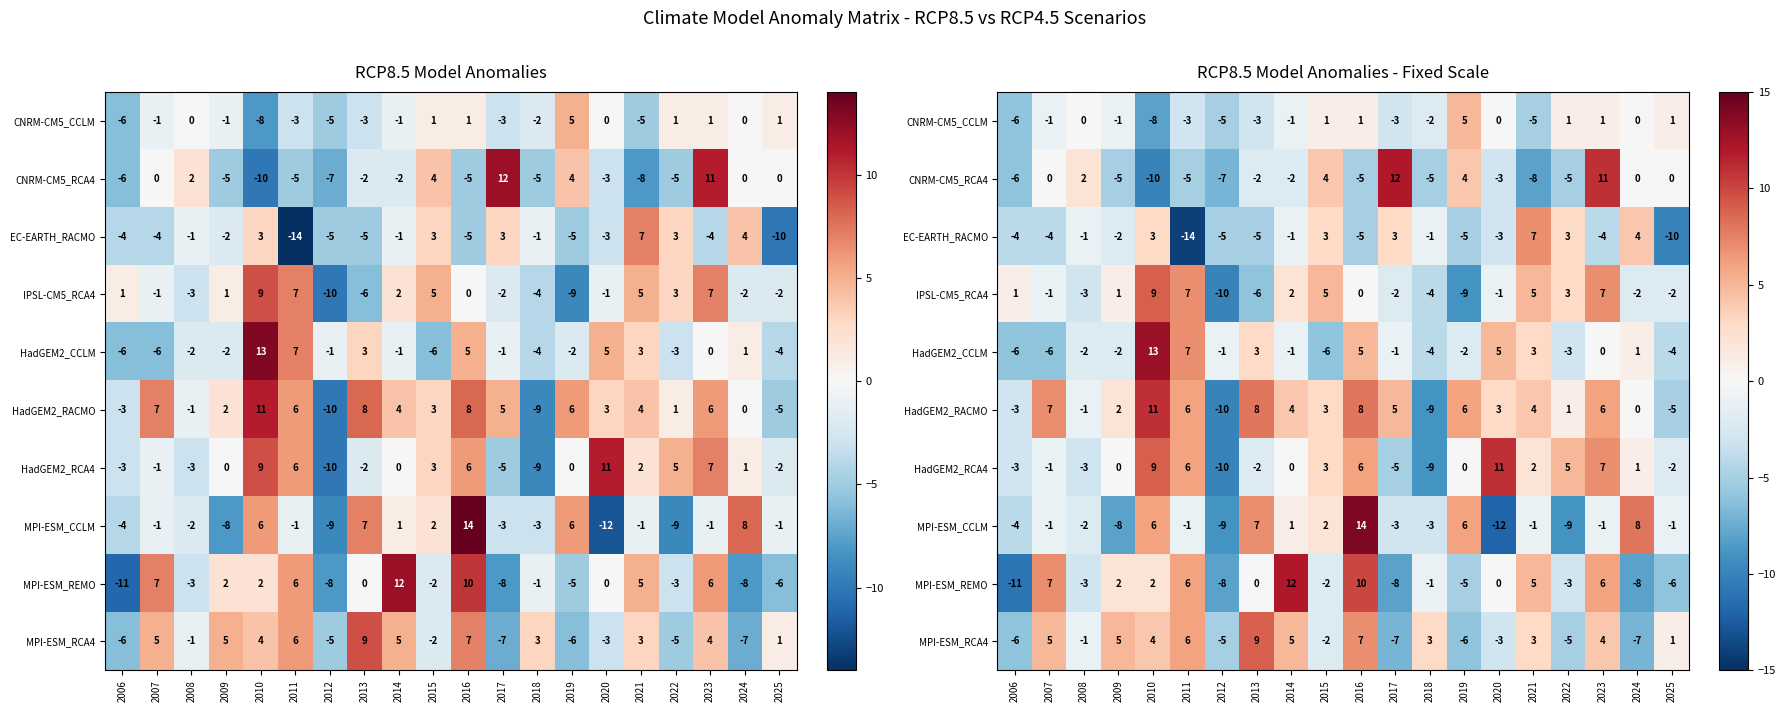

How many categories are shown in the chart?

20